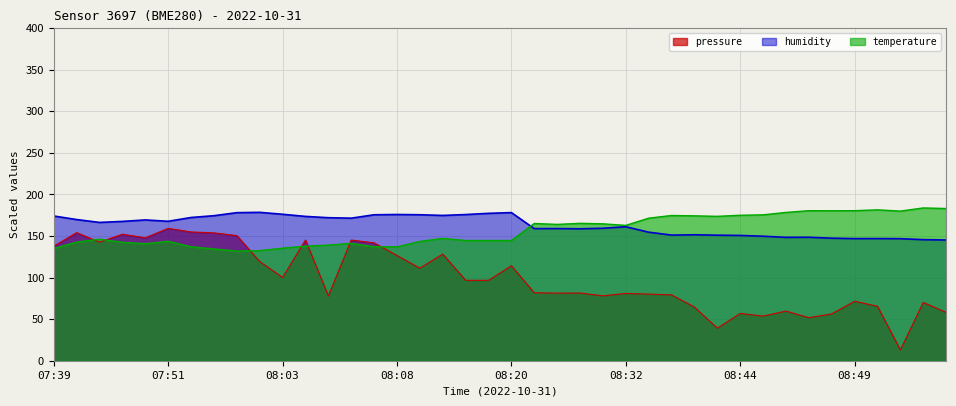

What is the minimum value for temperature?

131.9